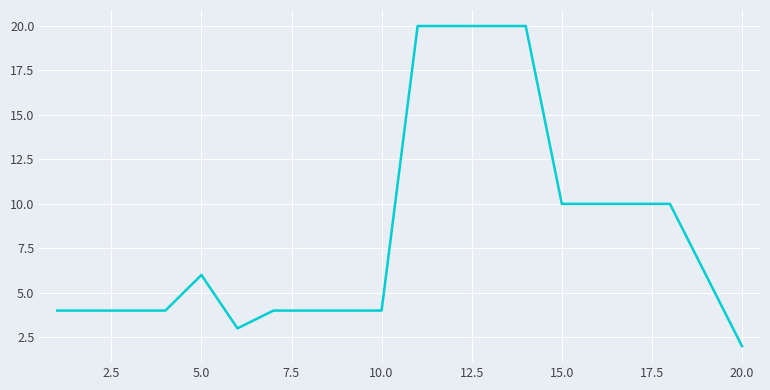

What is the maximum value shown in the chart?

20